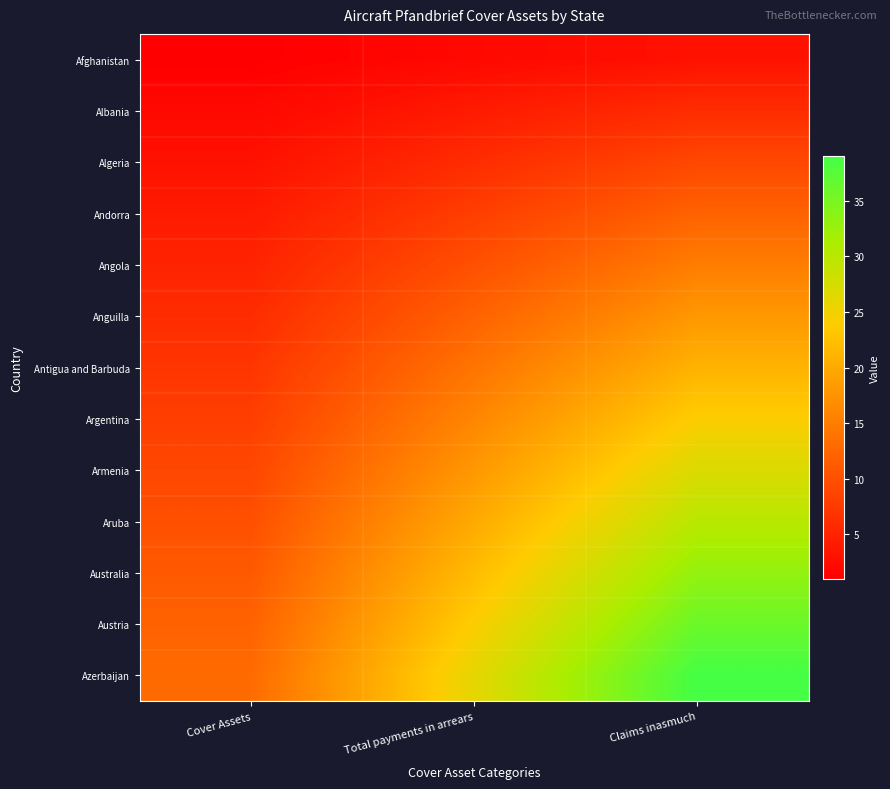

Reading right to left, what are all the values shown in this chart?

Afghanistan: Claims inasmuch=3	Total payments in arrears=2	Cover Assets=1
Albania: Claims inasmuch=6	Total payments in arrears=4	Cover Assets=2
Algeria: Claims inasmuch=9	Total payments in arrears=6	Cover Assets=3
Andorra: Claims inasmuch=12	Total payments in arrears=8	Cover Assets=4
Angola: Claims inasmuch=15	Total payments in arrears=10	Cover Assets=5
Anguilla: Claims inasmuch=18	Total payments in arrears=12	Cover Assets=6
Antigua and Barbuda: Claims inasmuch=21	Total payments in arrears=14	Cover Assets=7
Argentina: Claims inasmuch=24	Total payments in arrears=16	Cover Assets=8
Armenia: Claims inasmuch=27	Total payments in arrears=18	Cover Assets=9
Aruba: Claims inasmuch=30	Total payments in arrears=20	Cover Assets=10
Australia: Claims inasmuch=33	Total payments in arrears=22	Cover Assets=11
Austria: Claims inasmuch=36	Total payments in arrears=24	Cover Assets=12
Azerbaijan: Claims inasmuch=39	Total payments in arrears=26	Cover Assets=13